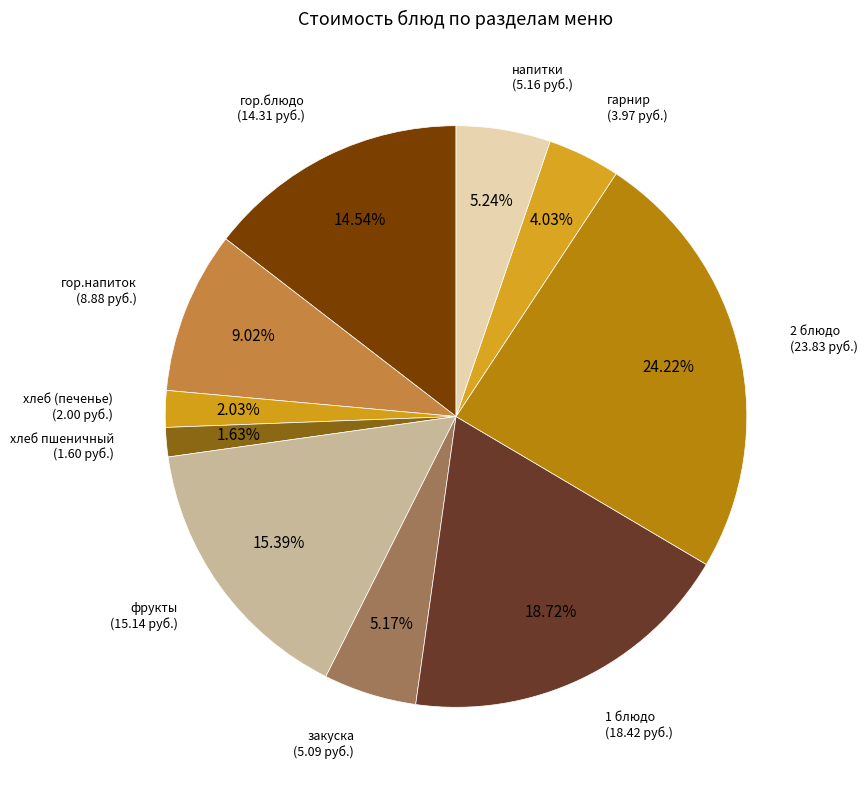

Count the number of slices in the pie.

10